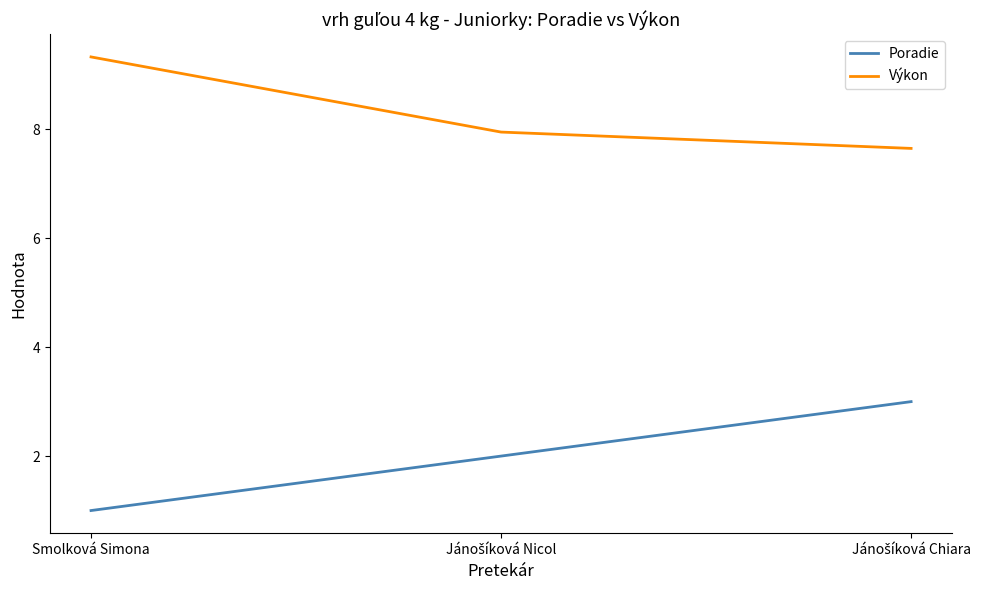

Which category has the lowest value in the Poradie series?

Smolková Simona